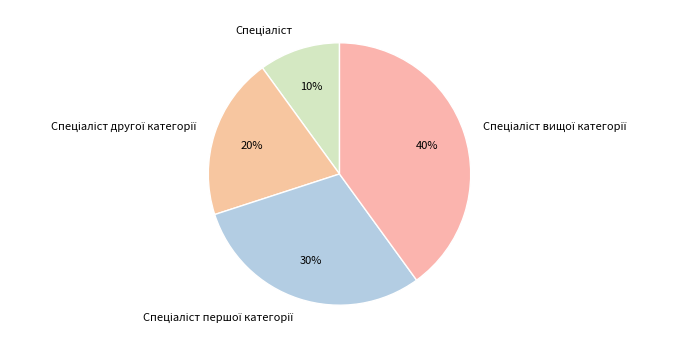

Is there a majority slice in this chart?

No